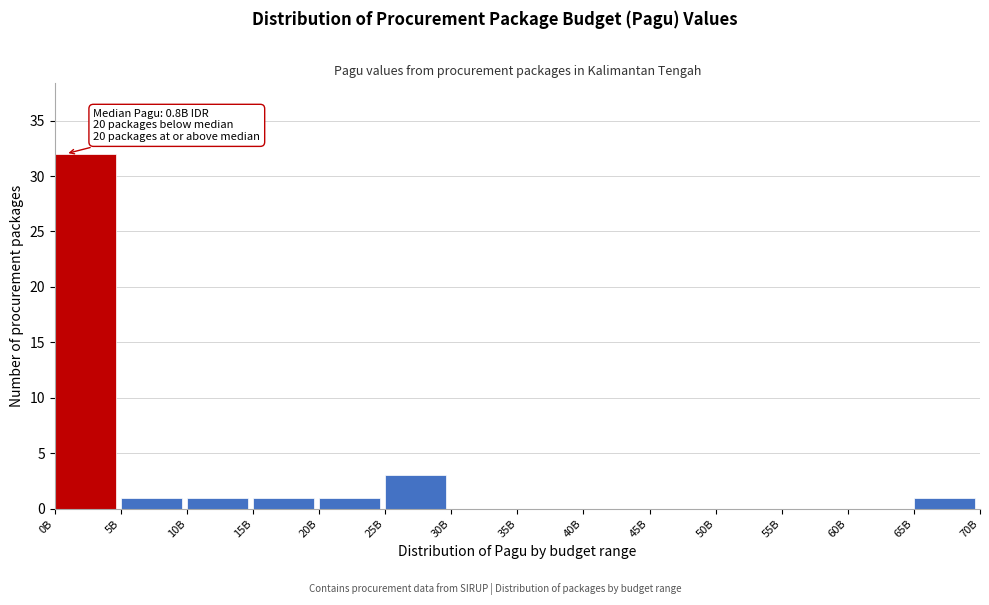

Reading left to right, what are all the values shown in this chart?

0B=32	5B=1	10B=1	15B=1	20B=1	25B=3	30B=0	35B=0	40B=0	45B=0	50B=0	55B=0	60B=0	65B=1